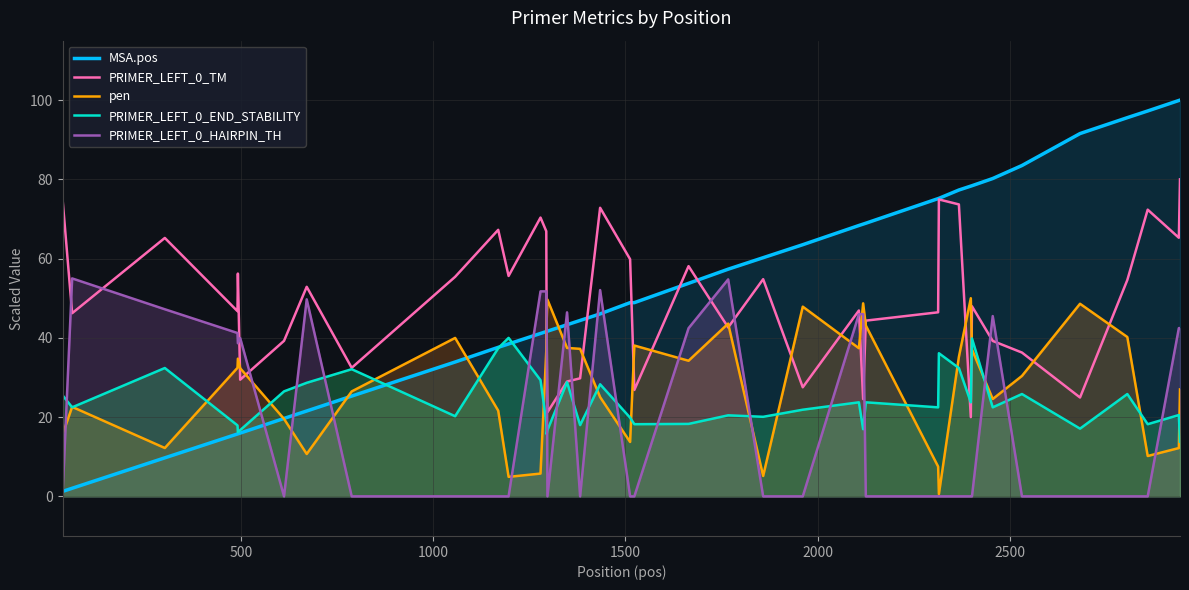

Reading left to right, transcribe all the data shown in this chart.

MSA.pos: 1.2	2.0	9.7	15.7	15.8	16.0	19.7	21.5	25.3	33.9	37.6	38.5	41.1	41.6	41.6	41.7	43.3	44.4	46.0	48.9	48.9	53.8	57.3	60.2	63.5	68.4	68.7	68.9	75.1	75.2	77.3	78.3	78.4	80.2	83.5	91.6	95.6	97.3	99.9	100.0
PRIMER_LEFT_0_TM: 75.1	46.2	65.2	46.7	56.2	29.4	39.2	52.9	32.4	55.4	67.3	55.6	70.4	66.9	40.2	21.2	29.0	29.8	72.8	59.8	26.9	58.1	42.6	54.8	27.5	46.9	24.5	44.3	46.4	74.9	73.7	20.0	48.0	39.2	36.3	24.9	54.6	72.3	65.3	80.0
pen: 15.6	22.6	12.2	32.4	34.7	32.3	19.6	10.7	26.5	40.0	21.6	4.9	5.7	36.7	44.3	49.7	37.5	37.2	25.0	13.7	38.1	34.2	43.6	5.1	47.9	37.4	48.7	43.1	7.5	0.6	35.2	50.0	37.1	24.6	30.4	48.6	40.2	10.2	12.2	27.0
PRIMER_LEFT_0_END_STABILITY: 25.5	22.5	32.4	17.9	16.2	16.7	26.5	28.7	32.1	20.2	37.4	40.0	29.3	18.8	15.7	16.7	28.8	18.0	28.3	19.9	18.2	18.3	20.4	20.1	21.9	23.7	16.9	23.7	22.5	36.1	32.4	23.7	39.9	22.5	25.8	17.1	25.8	18.2	20.5	13.8
PRIMER_LEFT_0_HAIRPIN_TH: 0.0	55.0	47.2	41.2	38.6	40.0	0.0	49.7	0.0	0.0	0.0	0.0	51.7	51.7	46.4	0.0	46.4	0.0	52.1	0.0	0.0	42.4	54.8	0.0	0.0	46.0	46.0	0.0	0.0	0.0	0.0	0.0	0.0	45.5	0.0	0.0	0.0	0.0	42.5	42.5